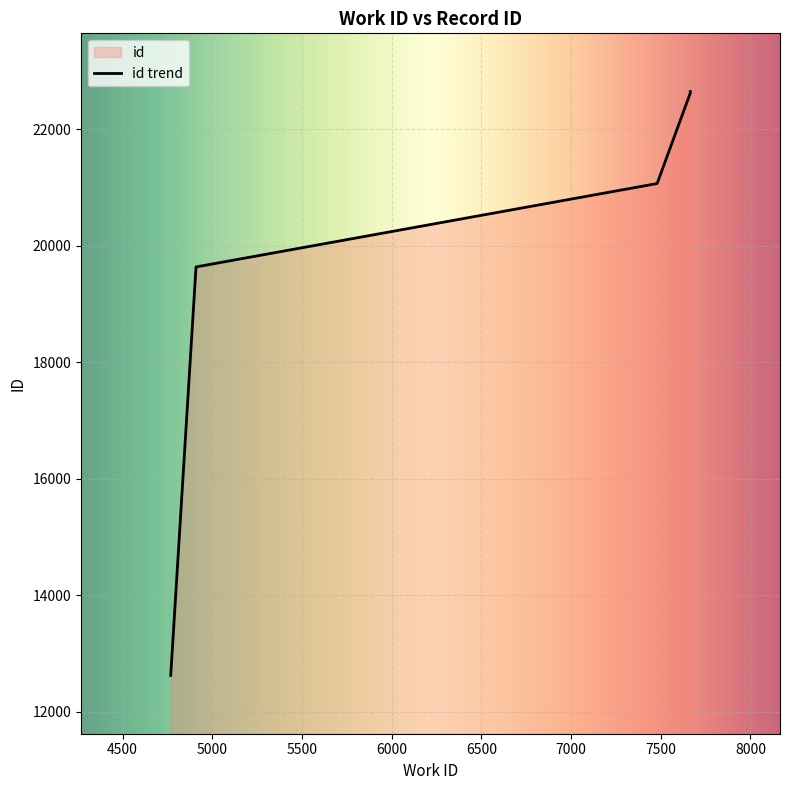

Where is the data nearest to the value 17633?

4909